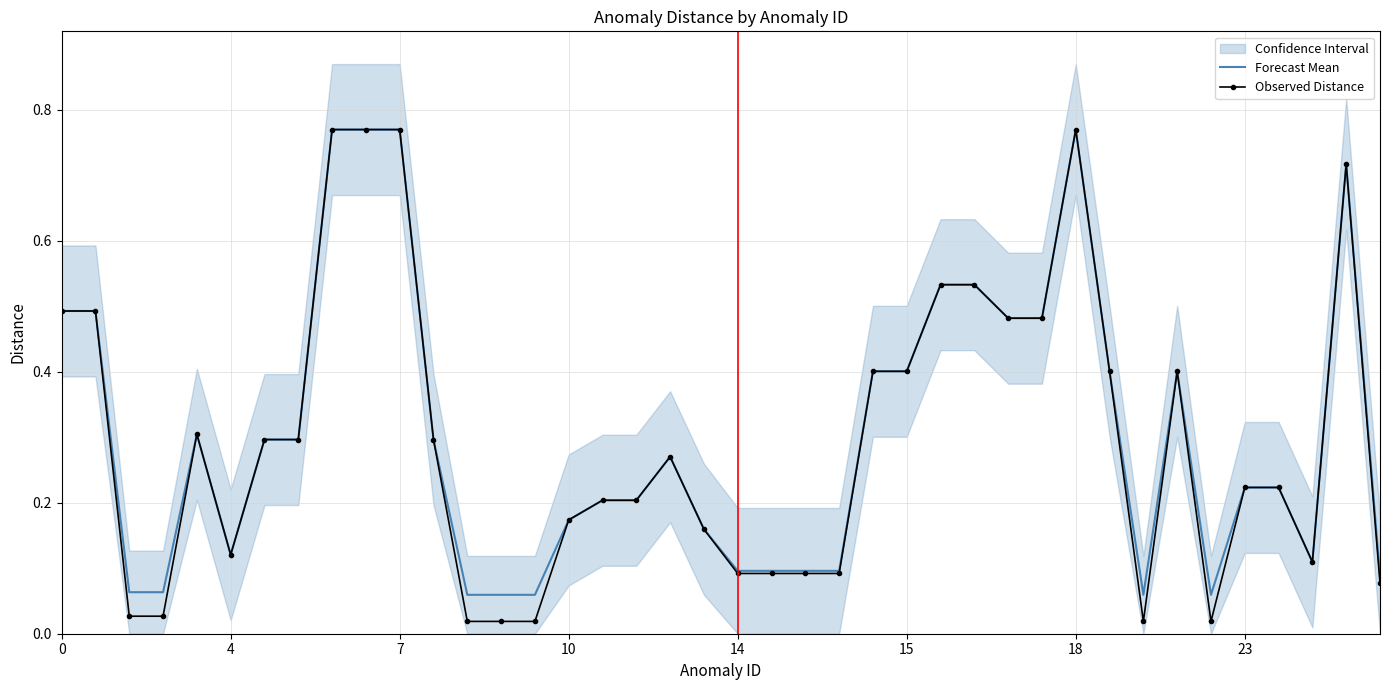

Which series has the largest total across all categories?

Forecast Mean